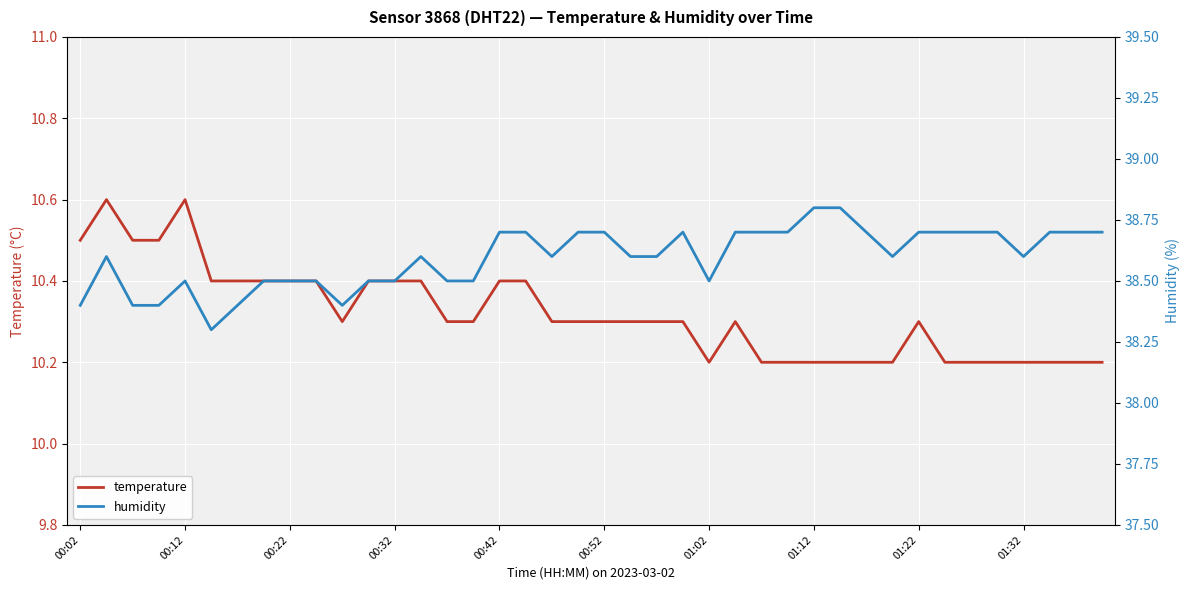

What is the difference between the second highest and second lowest values in the humidity series?

0.4